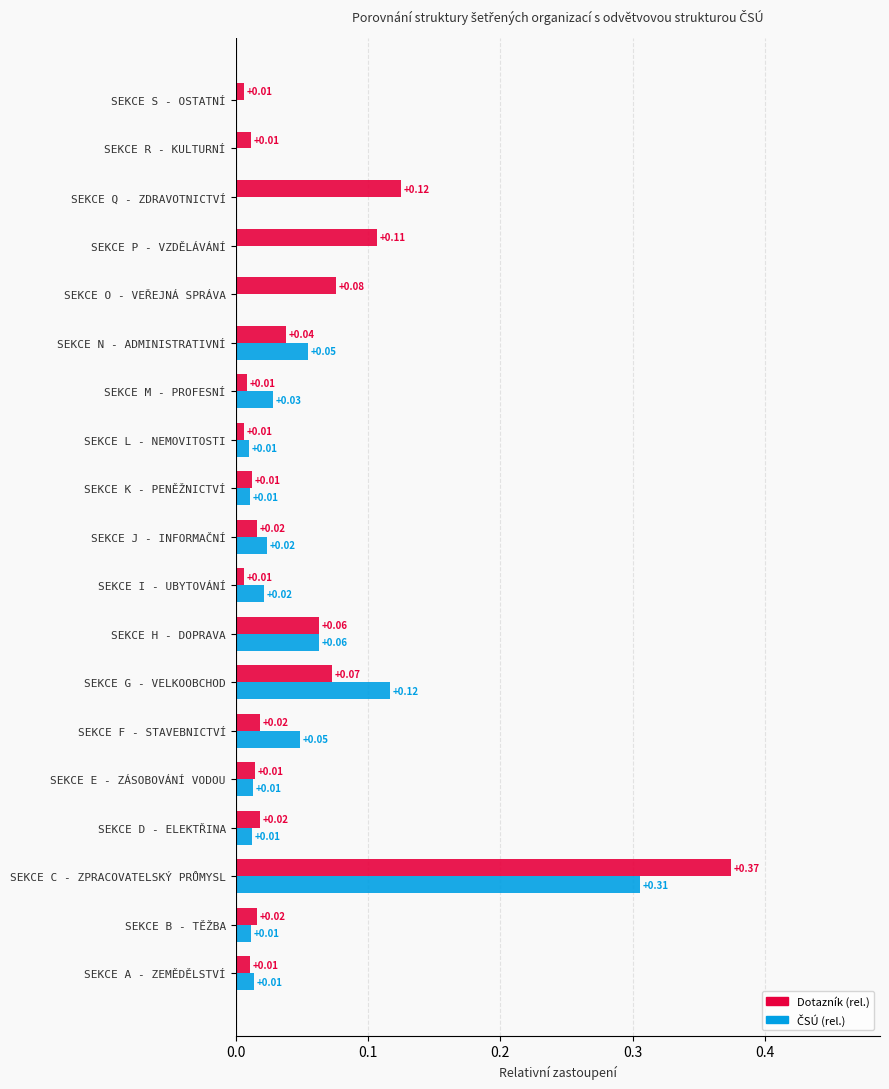

Which category has the highest value across all series?

SEKCE C - ZPRACOVATELSKÝ PRŮMYSL